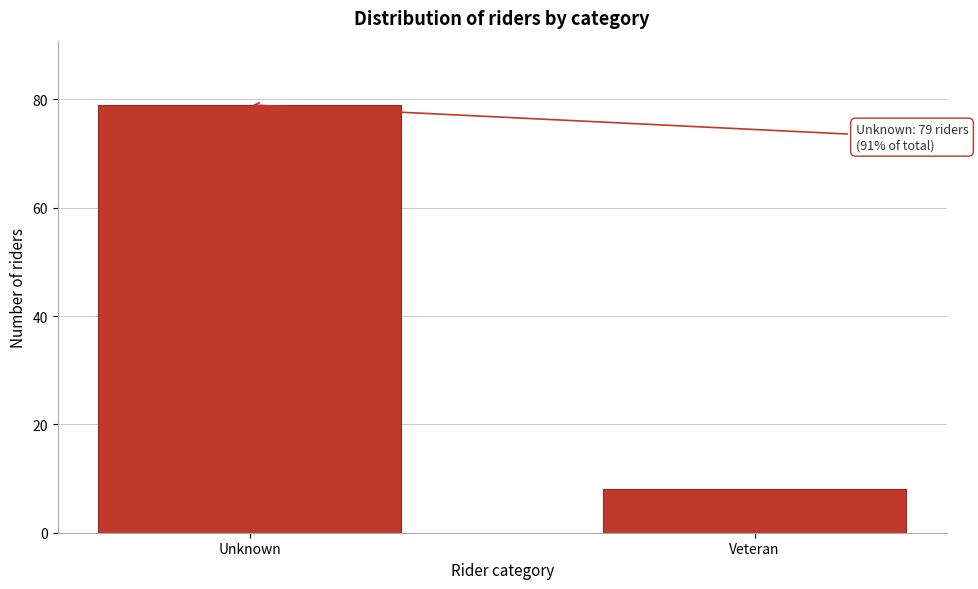

Reading left to right, what are all the values shown in this chart?

Unknown=79	Veteran=8